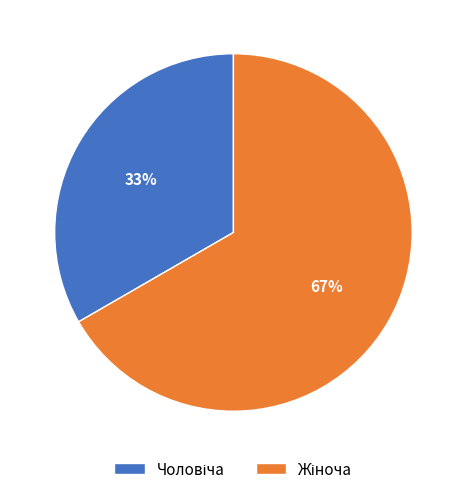

To the nearest percent, what is the average slice percentage?

50%